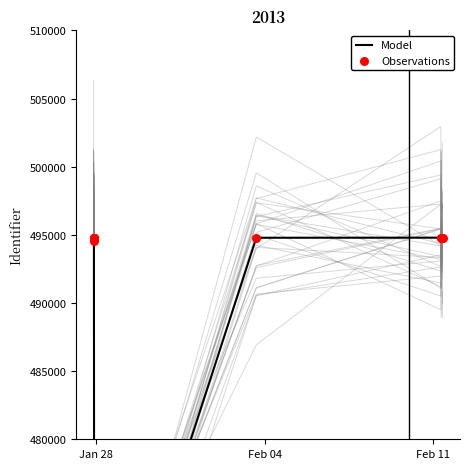

Which series reaches the maximum Y coordinate?

Model